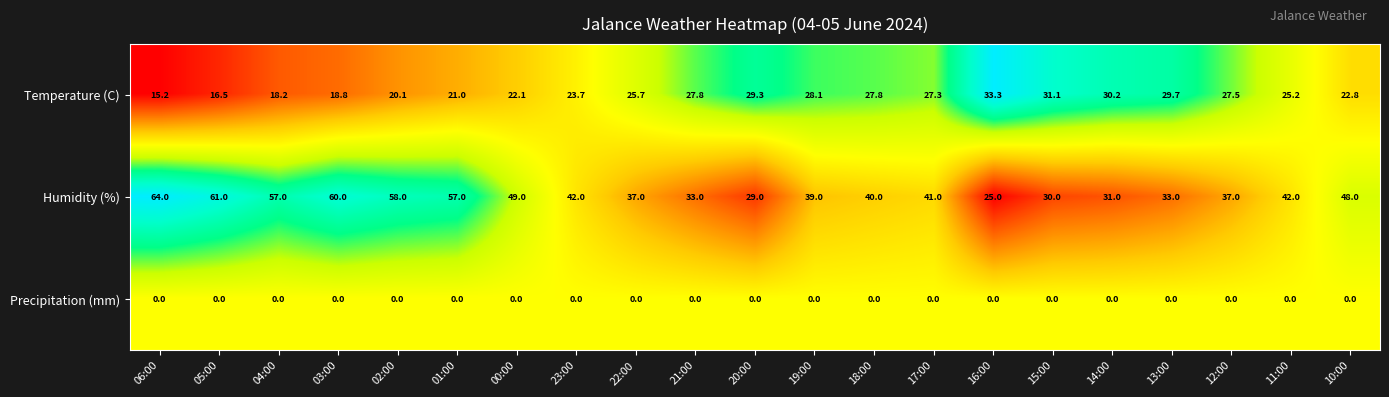

Rank the series by their average value, from lowest to highest.

Precipitation (mm), Temperature (C), Humidity (%)